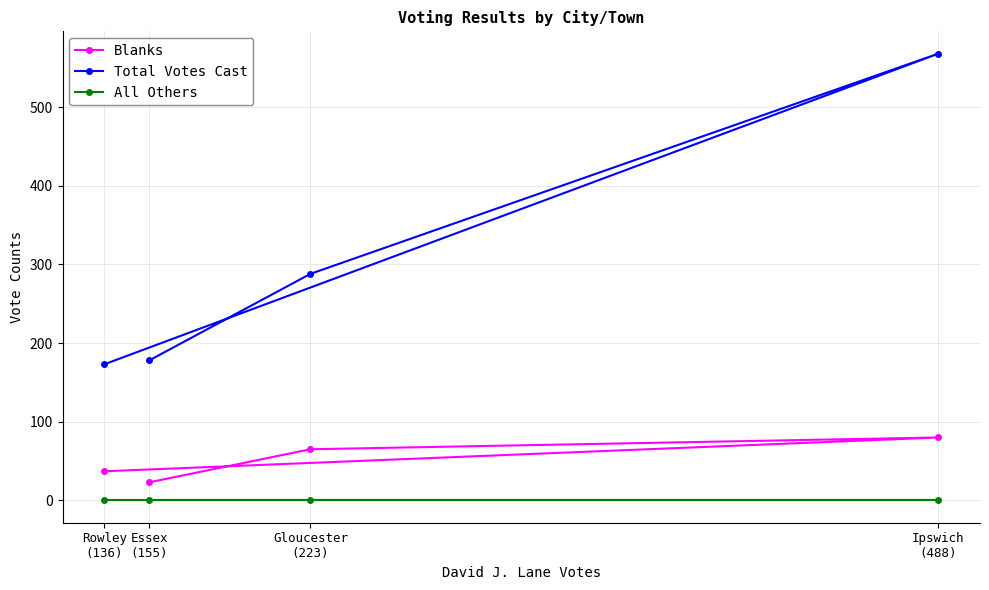

Which series has the largest range (max minus min)?

Total Votes Cast